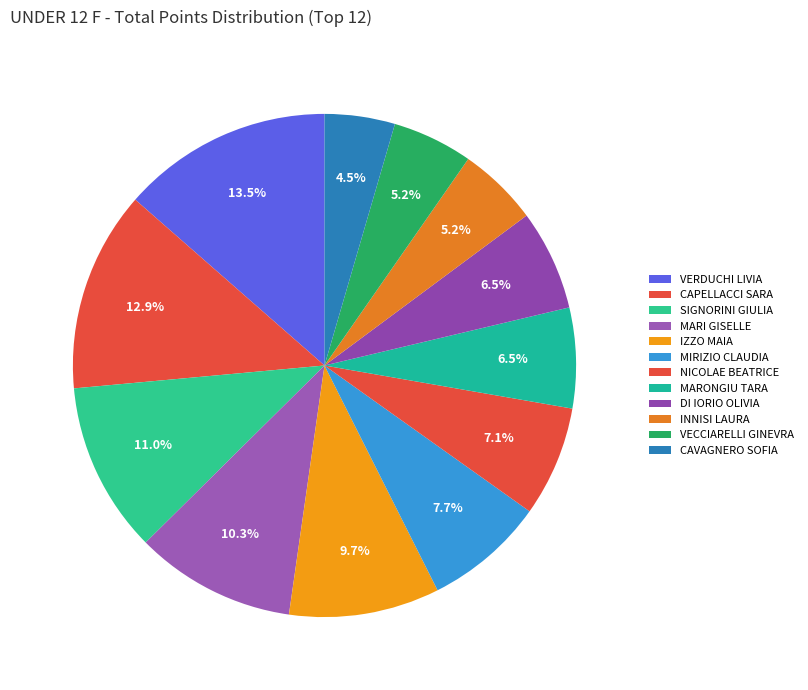

What percentage is the CAPELLACCI SARA slice, to the nearest percent?

13%